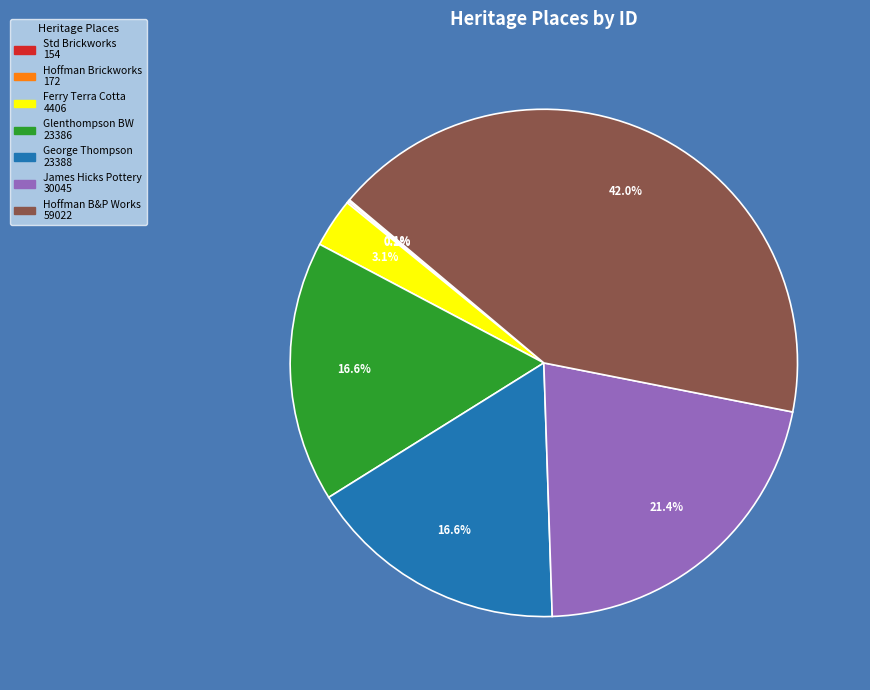

Is there any slice that represents more than half of the pie?

No